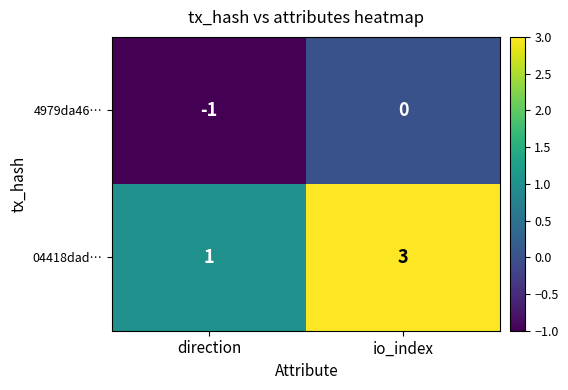

Is it true that 04418dad… equals 1 at direction?

True